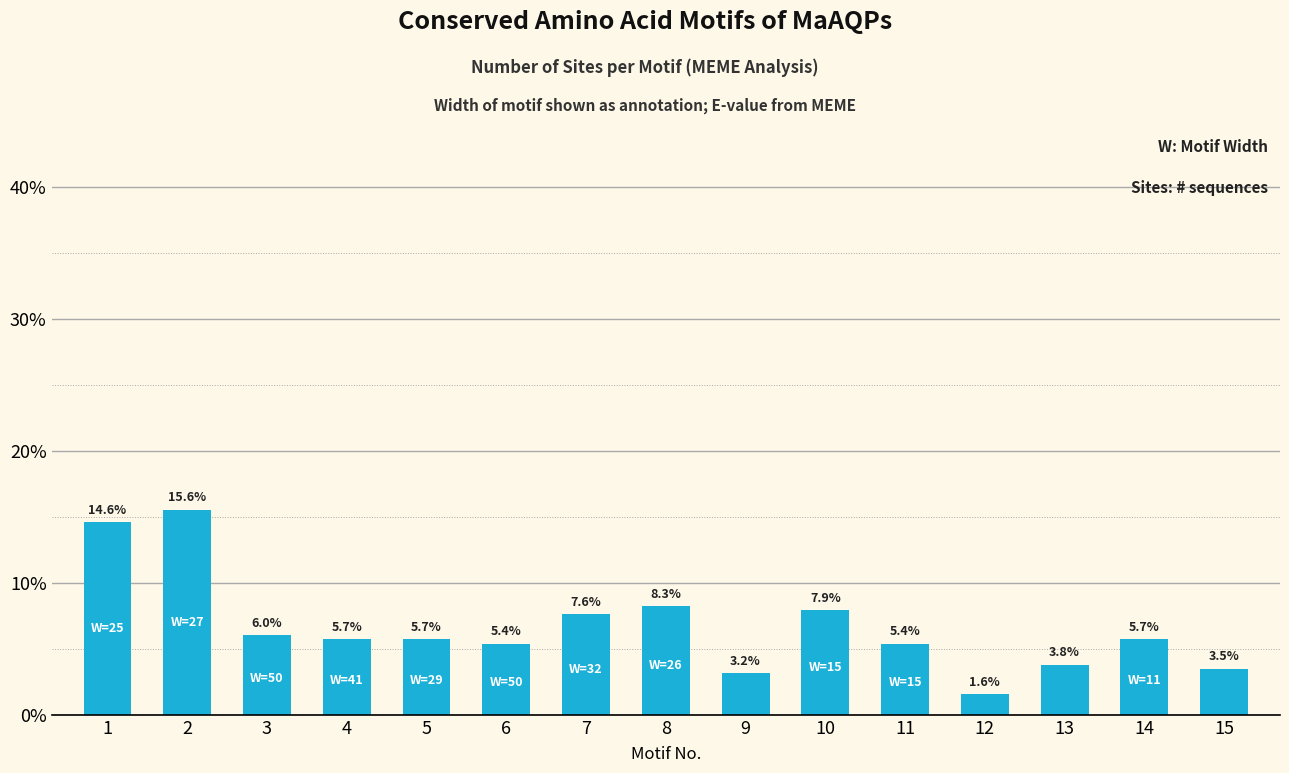

How many categories are shown in the chart?

15